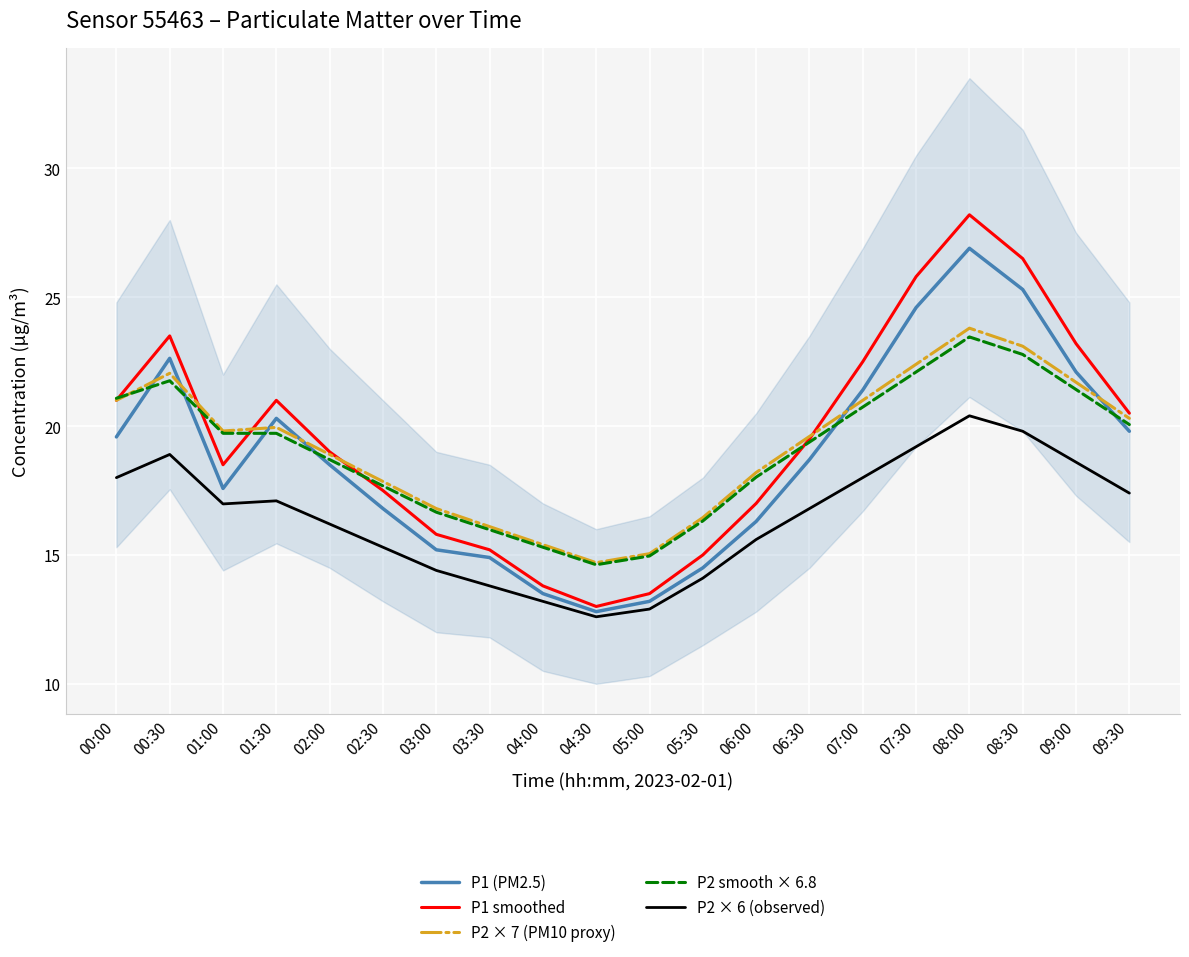

Reading left to right, transcribe all the data shown in this chart.

P1 (PM2.5): 19.6	22.6	17.6	20.3	18.5	16.8	15.2	14.9	13.5	12.8	13.2	14.5	16.3	18.7	21.4	24.6	26.9	25.3	22.1	19.8
P1 smoothed: 21.0	23.5	18.5	21.0	19.0	17.5	15.8	15.2	13.8	13.0	13.5	15.0	17.0	19.5	22.5	25.8	28.2	26.5	23.2	20.5
P2 × 7 (PM10 proxy): 21.0	22.1	19.8	19.9	18.9	17.8	16.8	16.1	15.4	14.7	15.0	16.4	18.2	19.6	21.0	22.4	23.8	23.1	21.7	20.3
P2 smooth × 6.8: 21.1	21.8	19.7	19.7	18.7	17.7	16.7	16.0	15.3	14.6	15.0	16.3	18.0	19.4	20.7	22.1	23.5	22.8	21.4	20.1
P2 × 6 (observed): 18.0	18.9	17.0	17.1	16.2	15.3	14.4	13.8	13.2	12.6	12.9	14.1	15.6	16.8	18.0	19.2	20.4	19.8	18.6	17.4